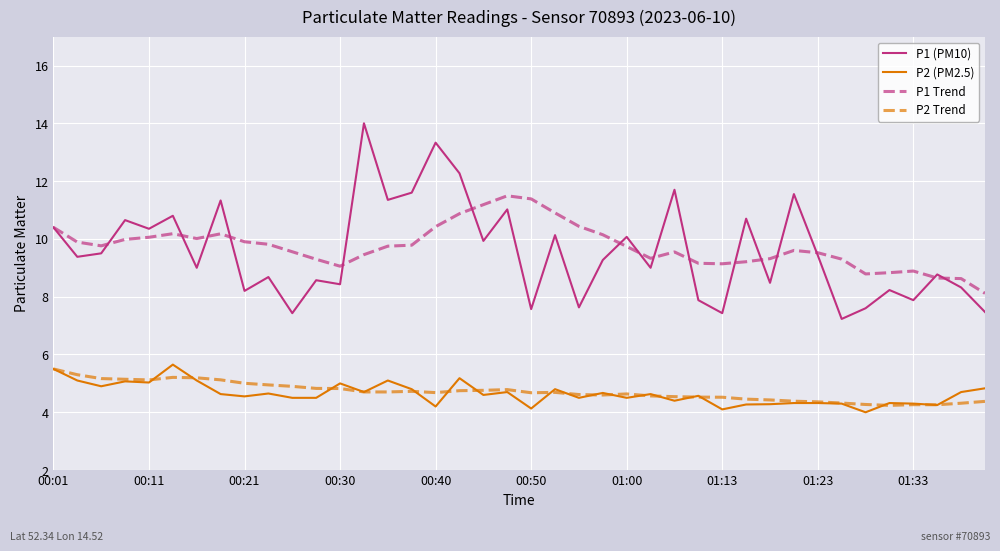

True or false: P1 (PM10) and P2 Trend cross at least once.

False